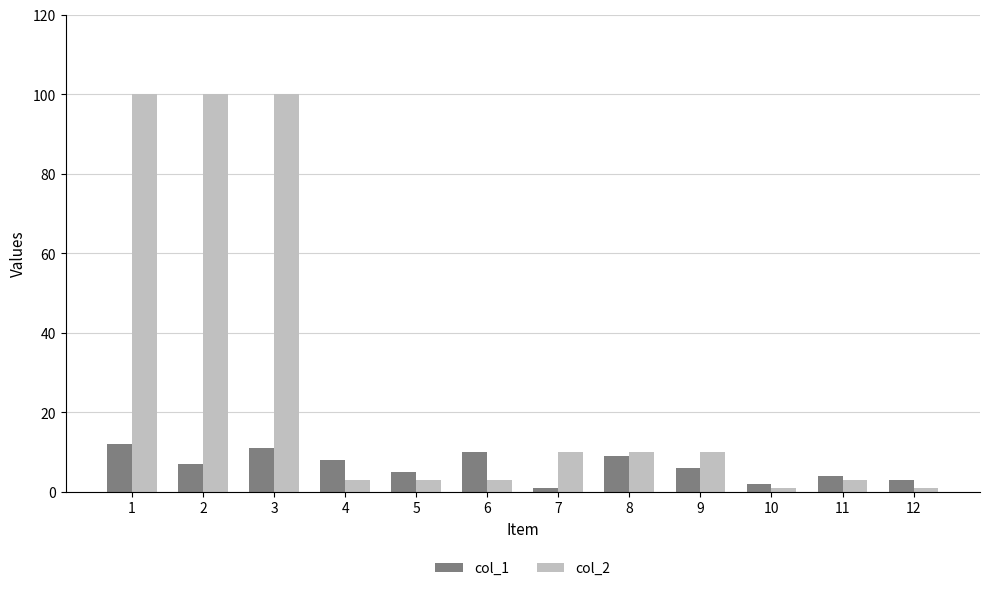

Does the chart contain any negative values?

No